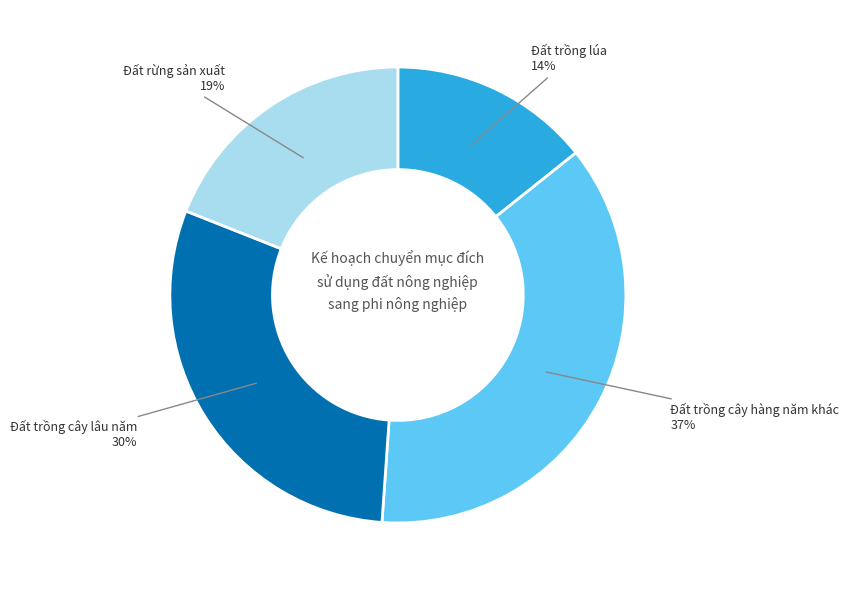

To the nearest percent, what is the average slice percentage?

25%